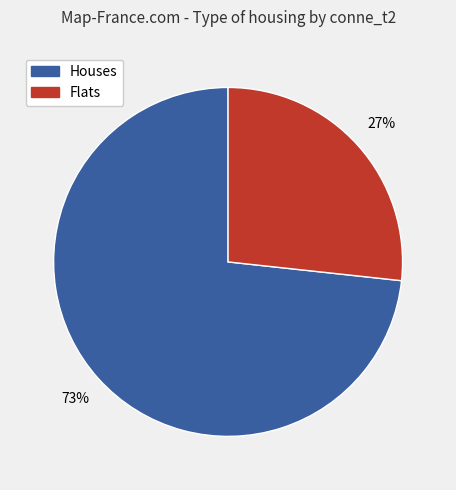

Which has a higher value, Houses or Flats?

Houses